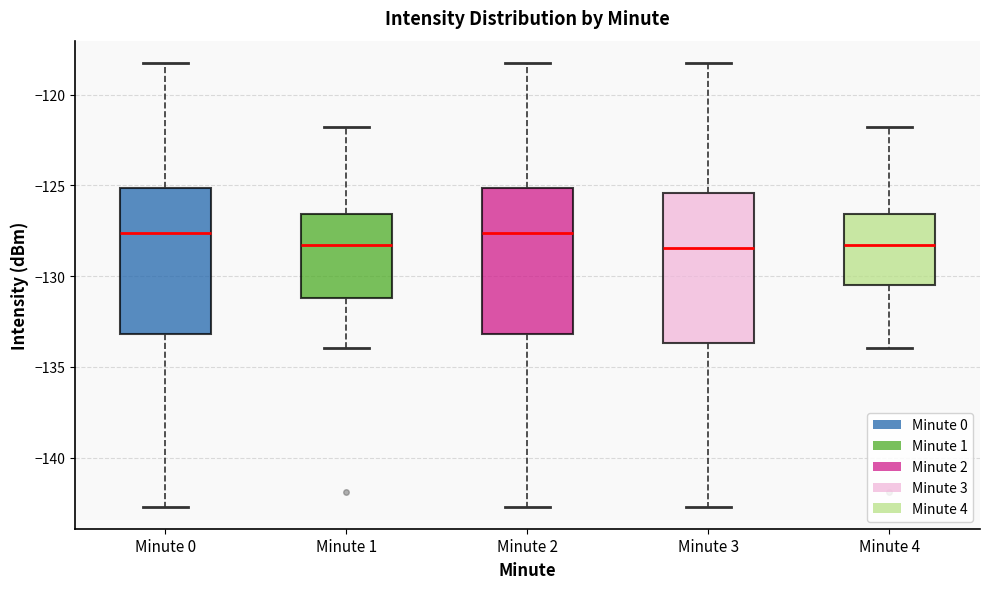

Reading left to right, read every box against the y-axis: the position of its median line, the range the box covers, and the ends of its whiskers. The values are not printed on the chart, so give them approximately, as read against the axis.

Minute 0: median -127.5, box -133.0 to -125.0, whiskers -142.5 to -118.5
Minute 1: median -128.5, box -131.0 to -126.5, whiskers -134.0 to -122.0
Minute 2: median -127.5, box -133.0 to -125.0, whiskers -142.5 to -118.5
Minute 3: median -128.5, box -133.5 to -125.5, whiskers -142.5 to -118.5
Minute 4: median -128.5, box -130.5 to -126.5, whiskers -134.0 to -122.0